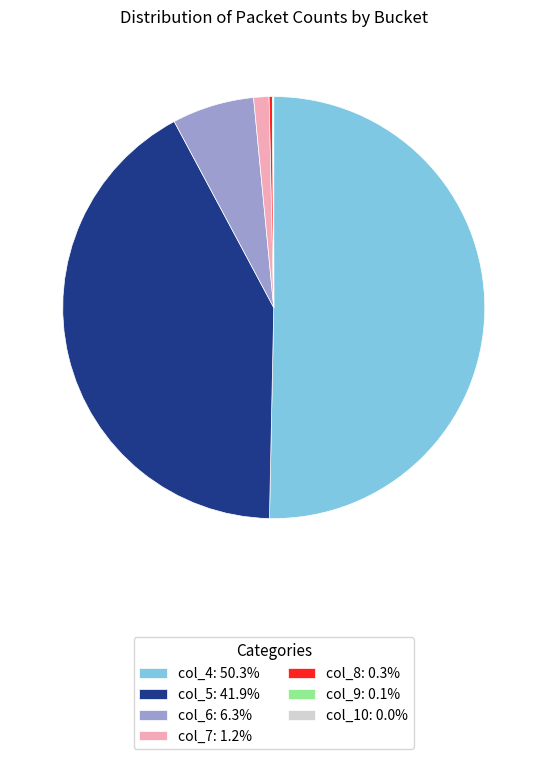

Which slice is the largest?

col_4